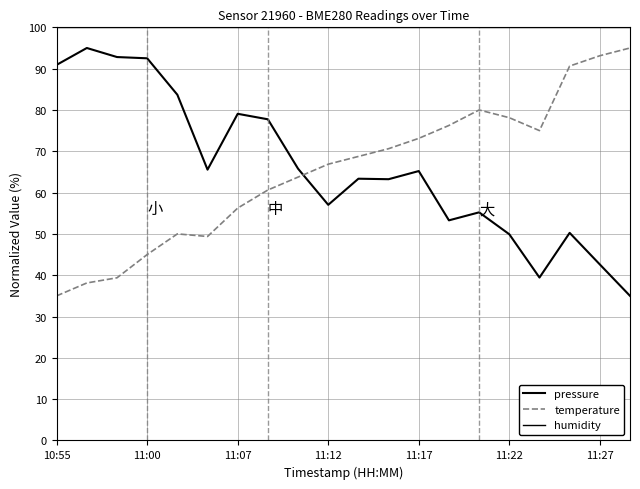

Count the number of data series in this chart.

3